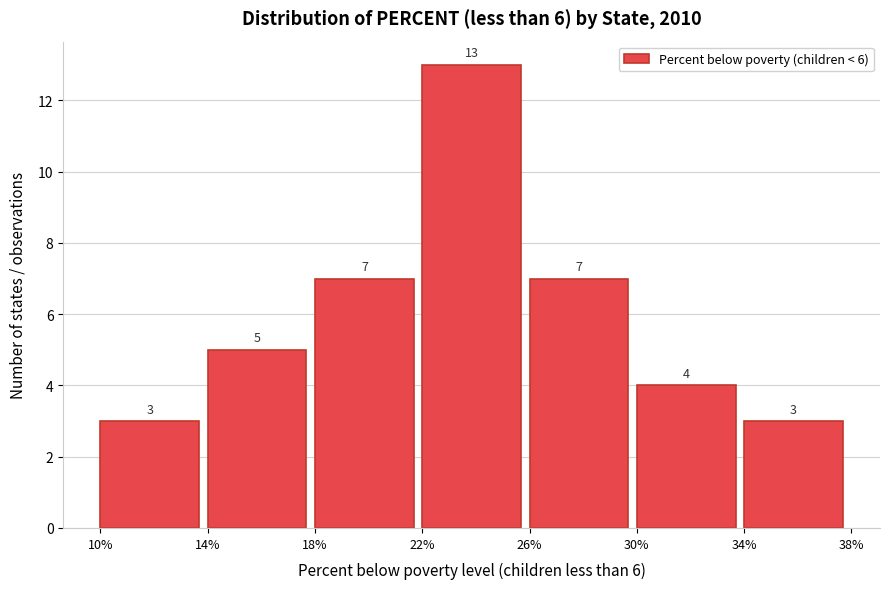

Reading left to right, list every bar in this chart as the range it spans on the x-axis followed by its height.

10% to 14%: 3
14% to 18%: 5
18% to 22%: 7
22% to 26%: 13
26% to 30%: 7
30% to 34%: 4
34% to 38%: 3